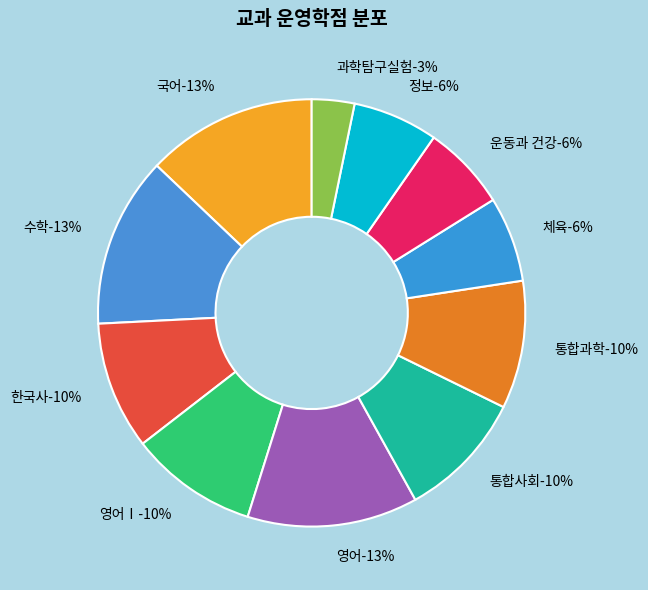

Which has a higher value, 과학탐구실험 or 운동과 건강?

운동과 건강